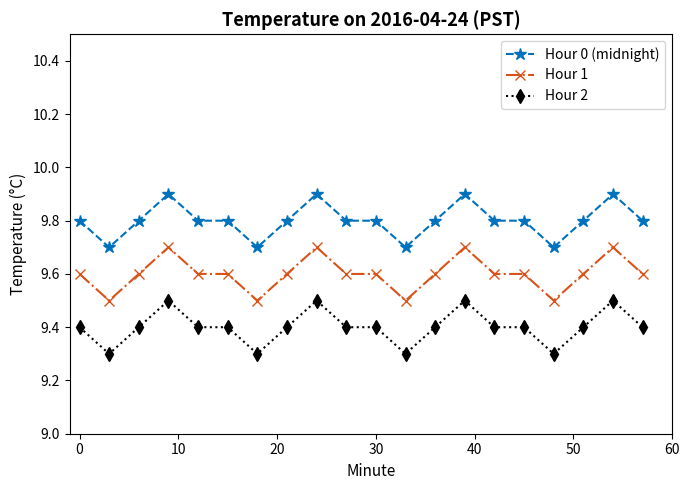

True or false: Hour 2 and Hour 1 cross at least once.

False